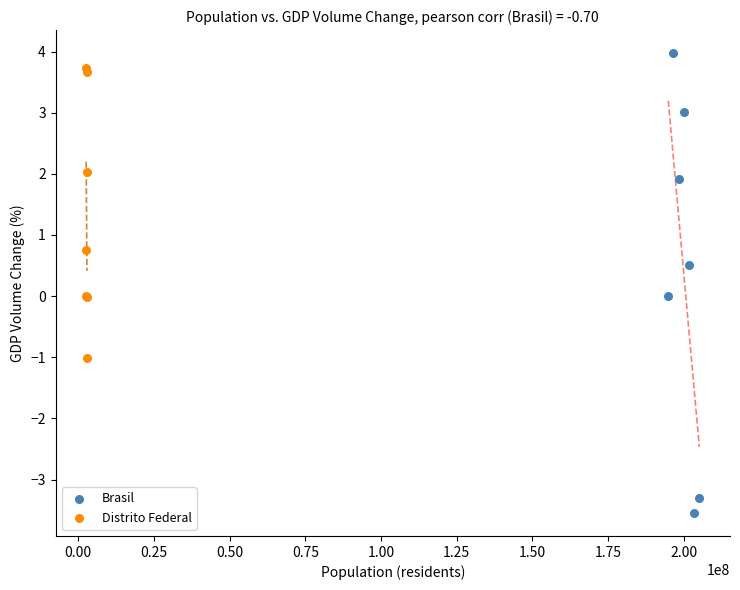

Which series contains the highest Y value?

Brasil